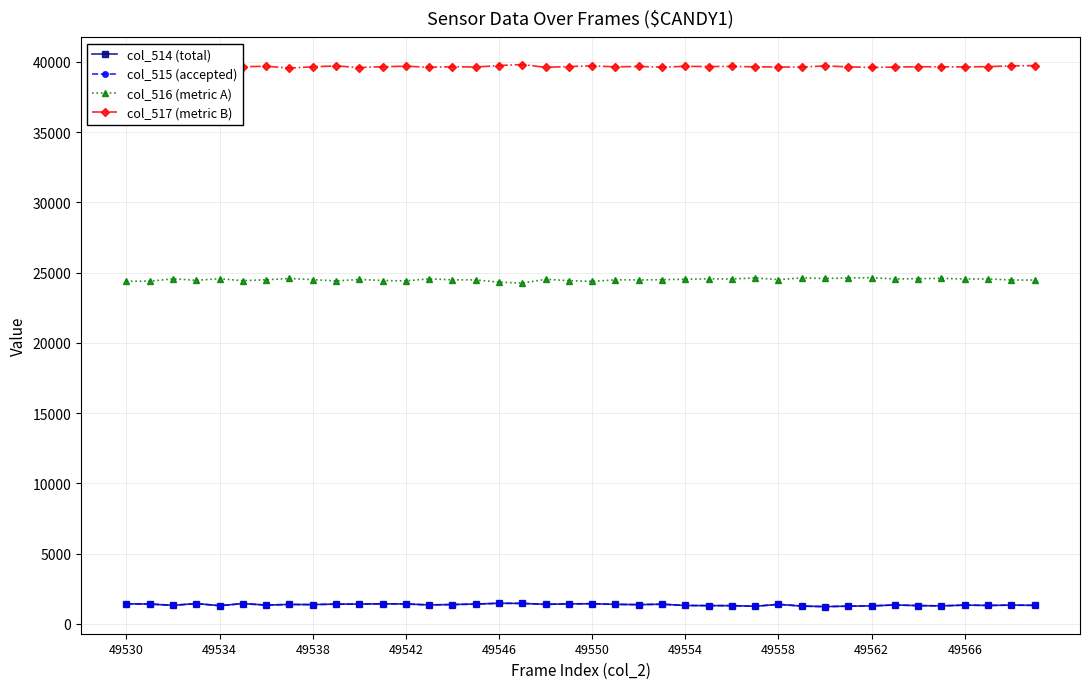

What is the value of the col_516 (metric A) point at the 23rd from the left?

24485